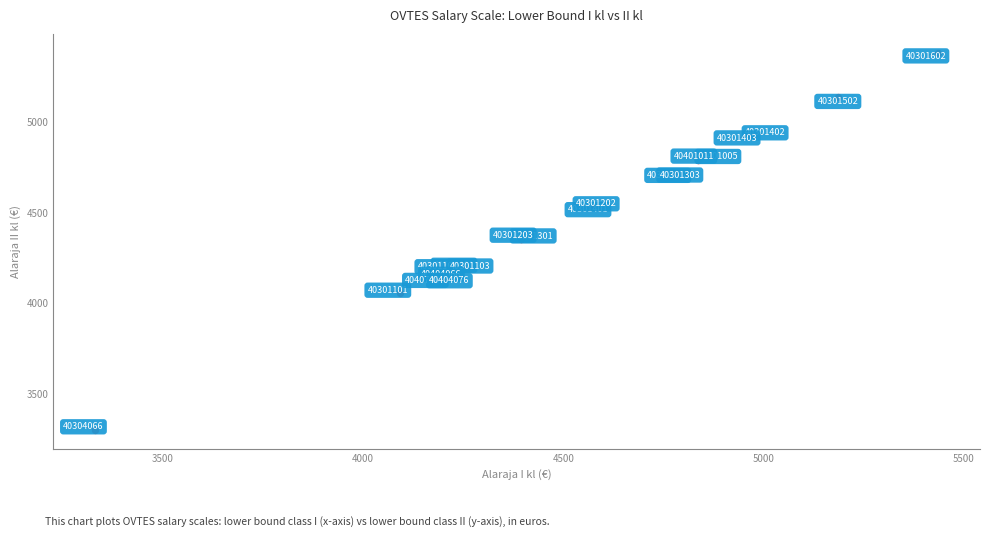

What Y value in the scatter plot is closest to 4341?

4352.8